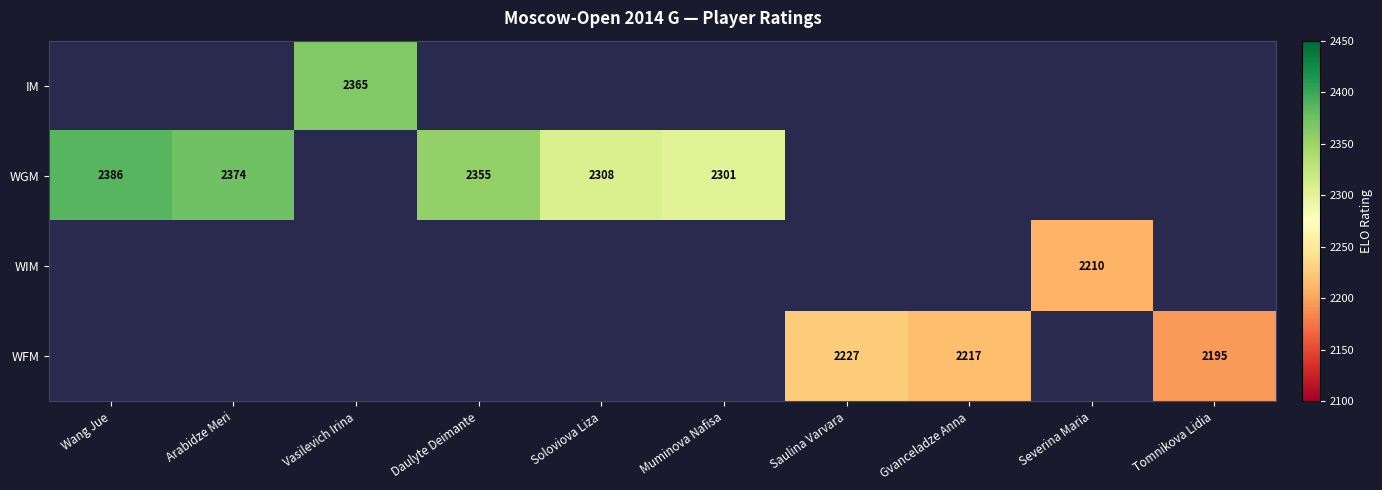

The value of WFM at Saulina Varvara is 3567. True or false?

False